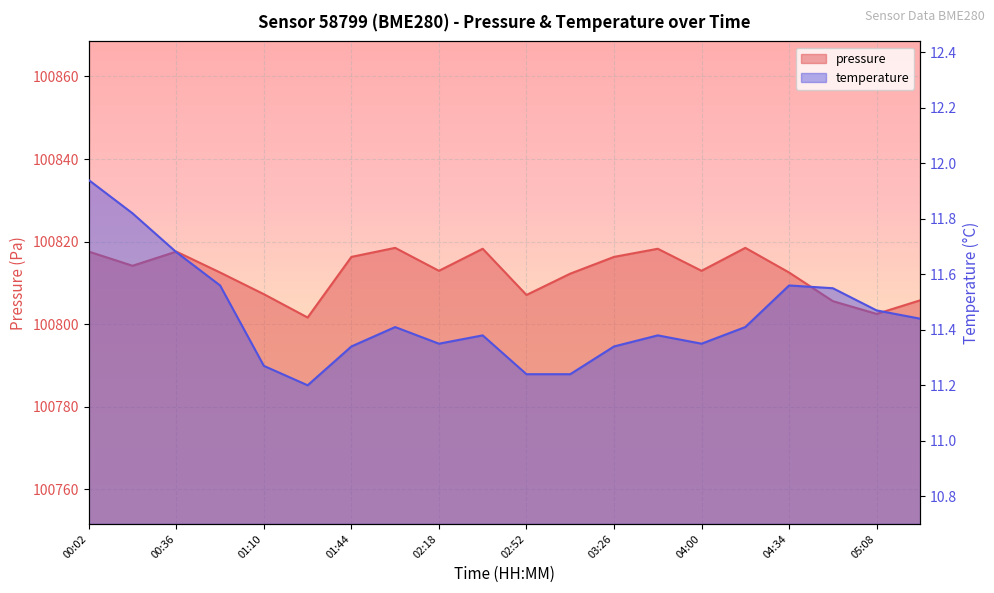

True or false: temperature and pressure intersect in this chart.

False